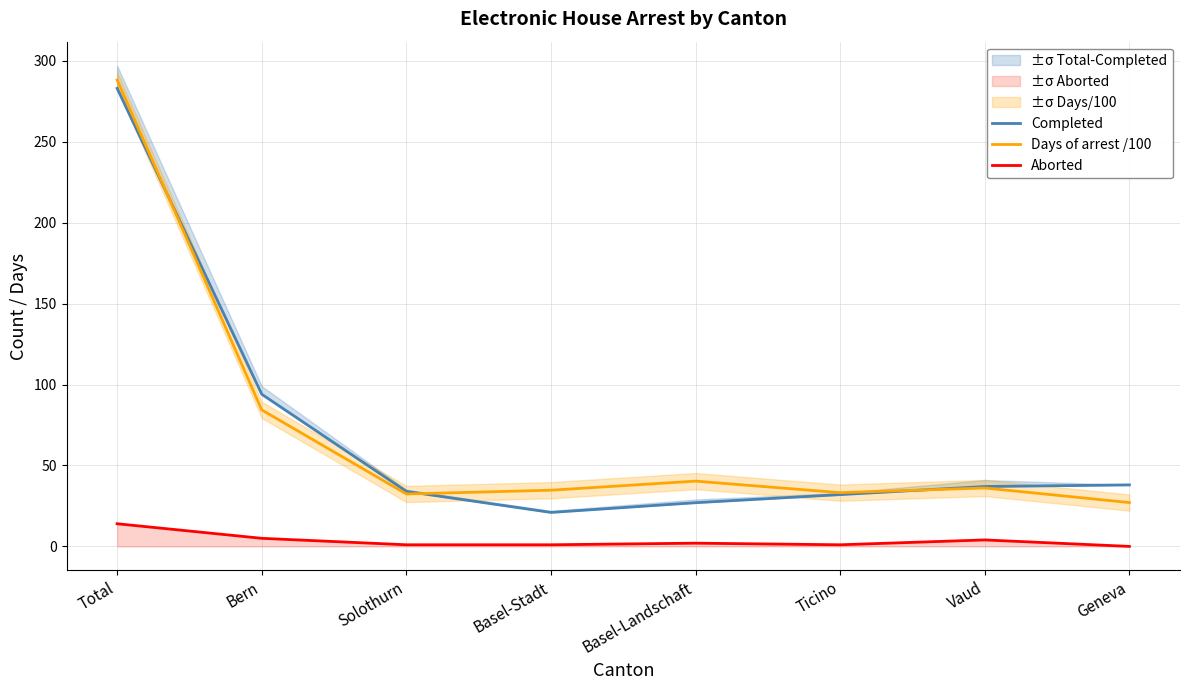

How many data points in Days of arrest /100 are above 36?

4